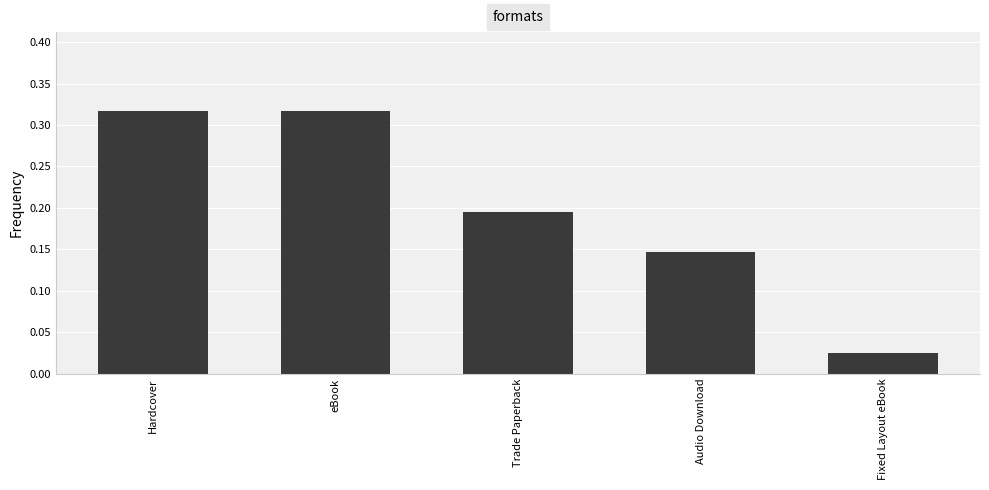

The chart shows a value of 0.2 at Audio Download. True or false?

False